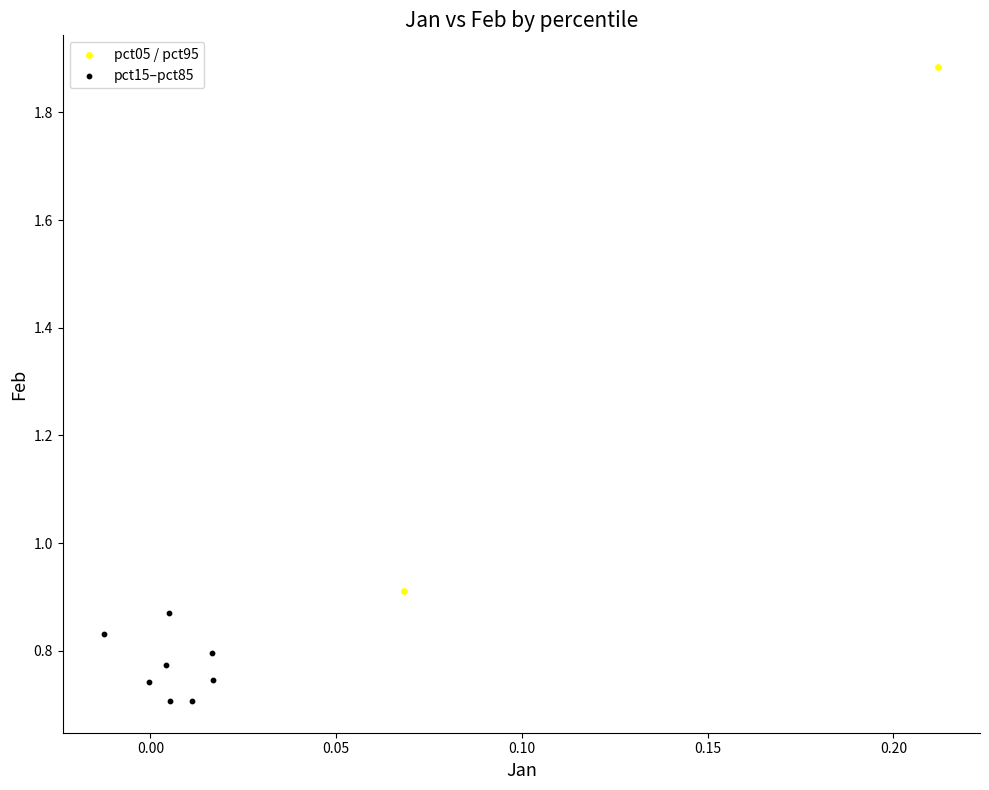

Which series has the widest spread of Y values?

pct05 / pct95